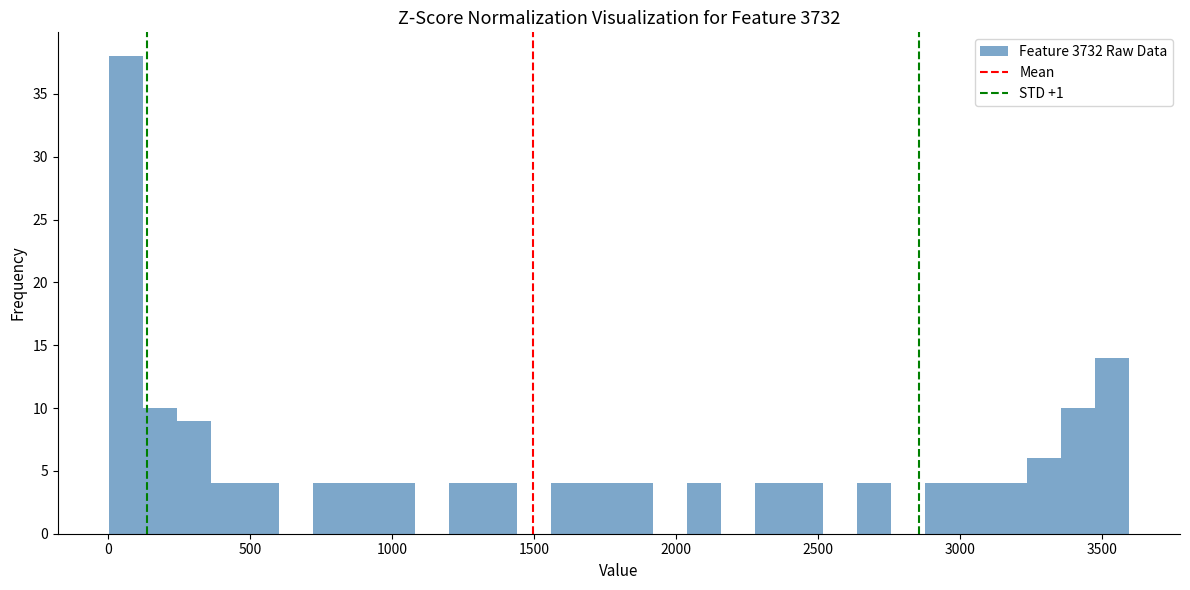

Read against the x-axis, roughly where is the centre of the tallest bar?

50